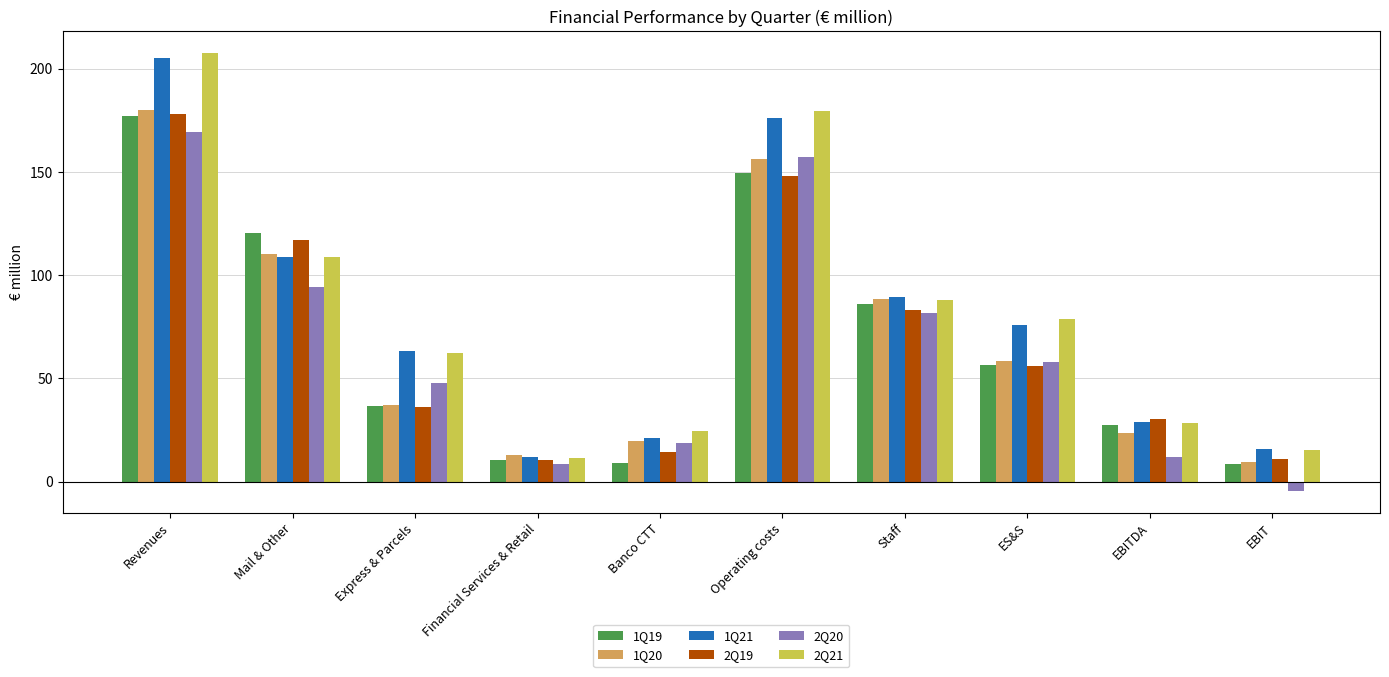

Which series has the largest range (max minus min)?

2Q21